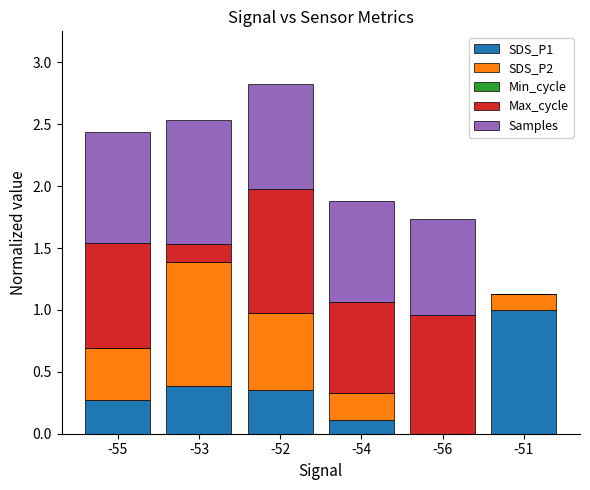

What is the total value across all series at -51?

1.1